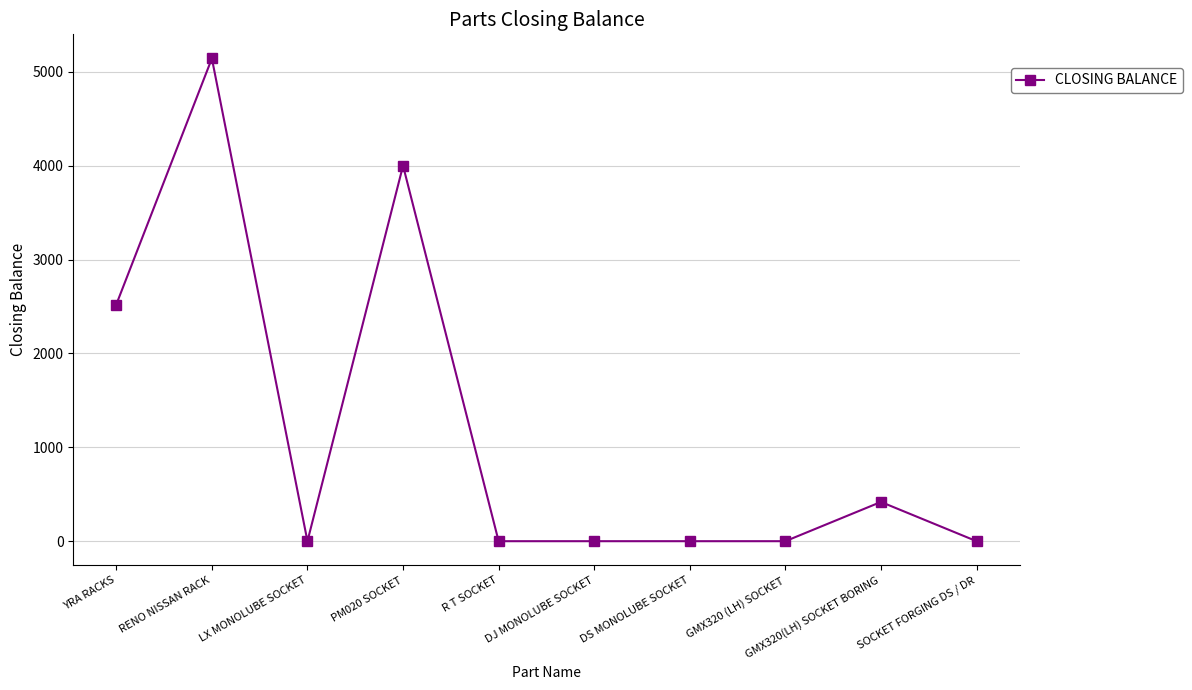

At which category does the chart reach its peak across all series?

RENO NISSAN RACK